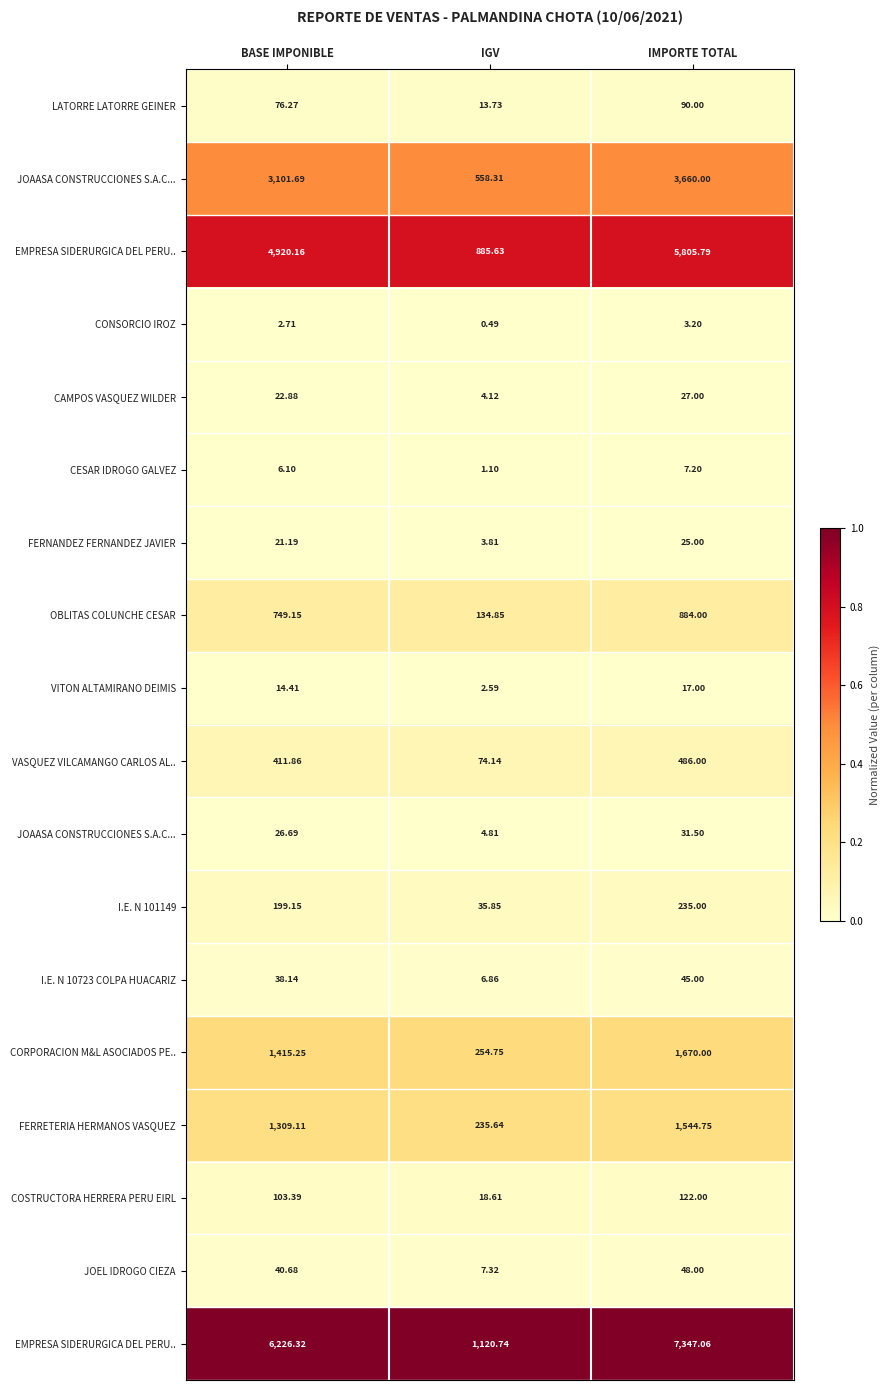

Which has a higher value, IMPORTE TOTAL or IGV?

IMPORTE TOTAL